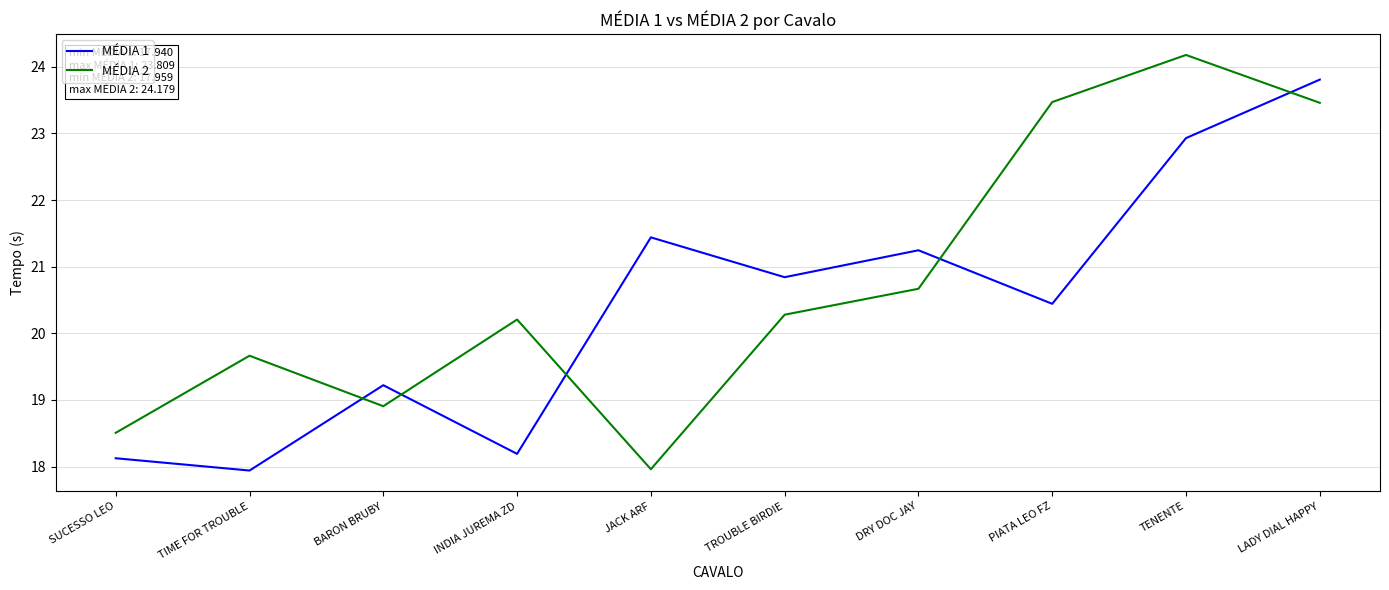

How many series are shown in this chart?

2